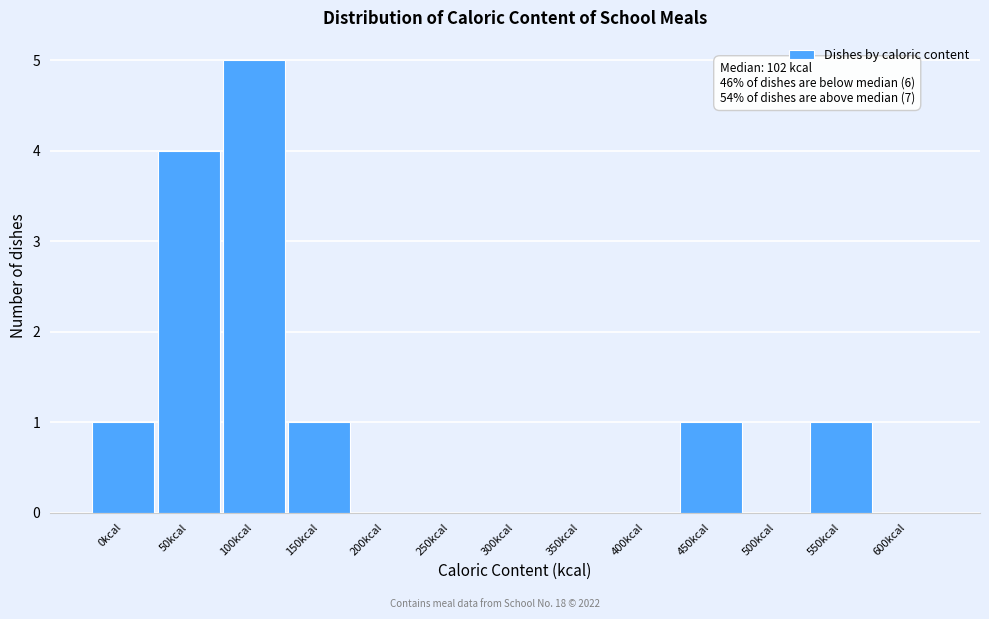

Reading left to right, what are all the values shown in this chart?

0kcal=1	50kcal=4	100kcal=5	150kcal=1	200kcal=0	250kcal=0	300kcal=0	350kcal=0	400kcal=0	450kcal=1	500kcal=0	550kcal=1	600kcal=0